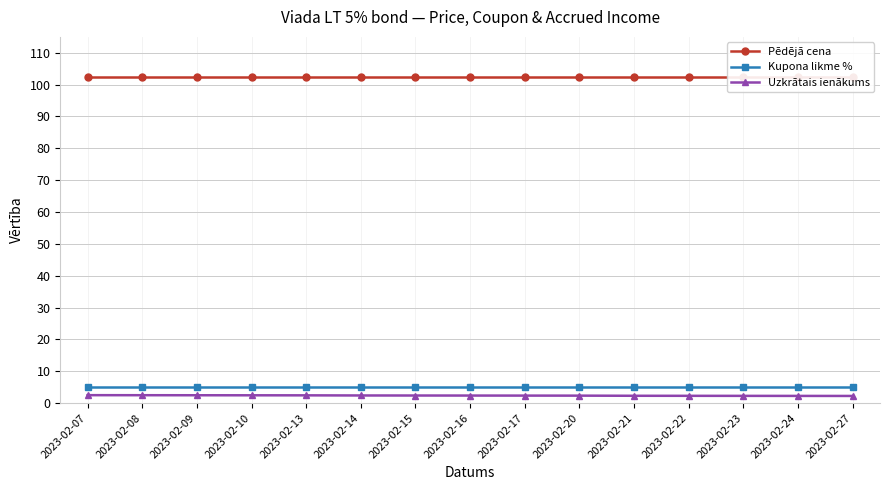

Reading left to right, extract all data points from this chart.

Pēdējā cena: 2023-02-07=102.3	2023-02-08=102.3	2023-02-09=102.3	2023-02-10=102.3	2023-02-13=102.3	2023-02-14=102.3	2023-02-15=102.3	2023-02-16=102.3	2023-02-17=102.3	2023-02-20=102.3	2023-02-21=102.3	2023-02-22=102.3	2023-02-23=102.3	2023-02-24=102.3	2023-02-27=102.3
Kupona likme %: 2023-02-07=5.0	2023-02-08=5.0	2023-02-09=5.0	2023-02-10=5.0	2023-02-13=5.0	2023-02-14=5.0	2023-02-15=5.0	2023-02-16=5.0	2023-02-17=5.0	2023-02-20=5.0	2023-02-21=5.0	2023-02-22=5.0	2023-02-23=5.0	2023-02-24=5.0	2023-02-27=5.0
Uzkrātais ienākums: 2023-02-07=2.5	2023-02-08=2.5	2023-02-09=2.5	2023-02-10=2.4	2023-02-13=2.4	2023-02-14=2.4	2023-02-15=2.4	2023-02-16=2.4	2023-02-17=2.3	2023-02-20=2.3	2023-02-21=2.3	2023-02-22=2.3	2023-02-23=2.3	2023-02-24=2.3	2023-02-27=2.2